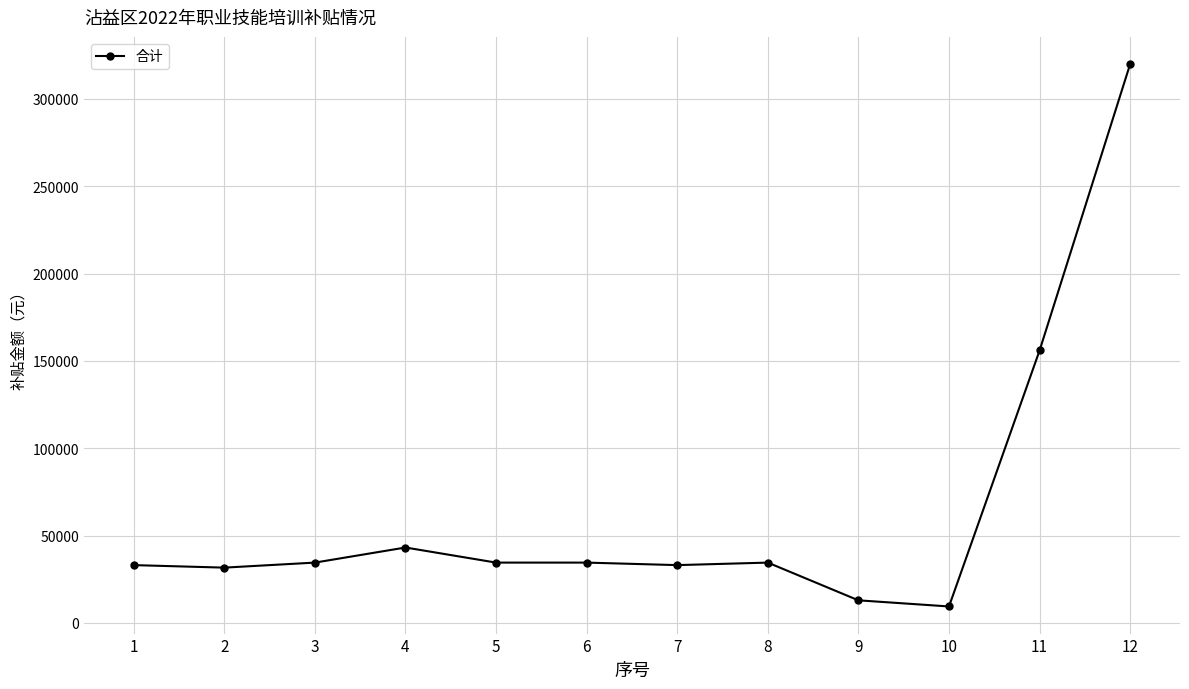

What is the change in value from 9 to 12?

+307040